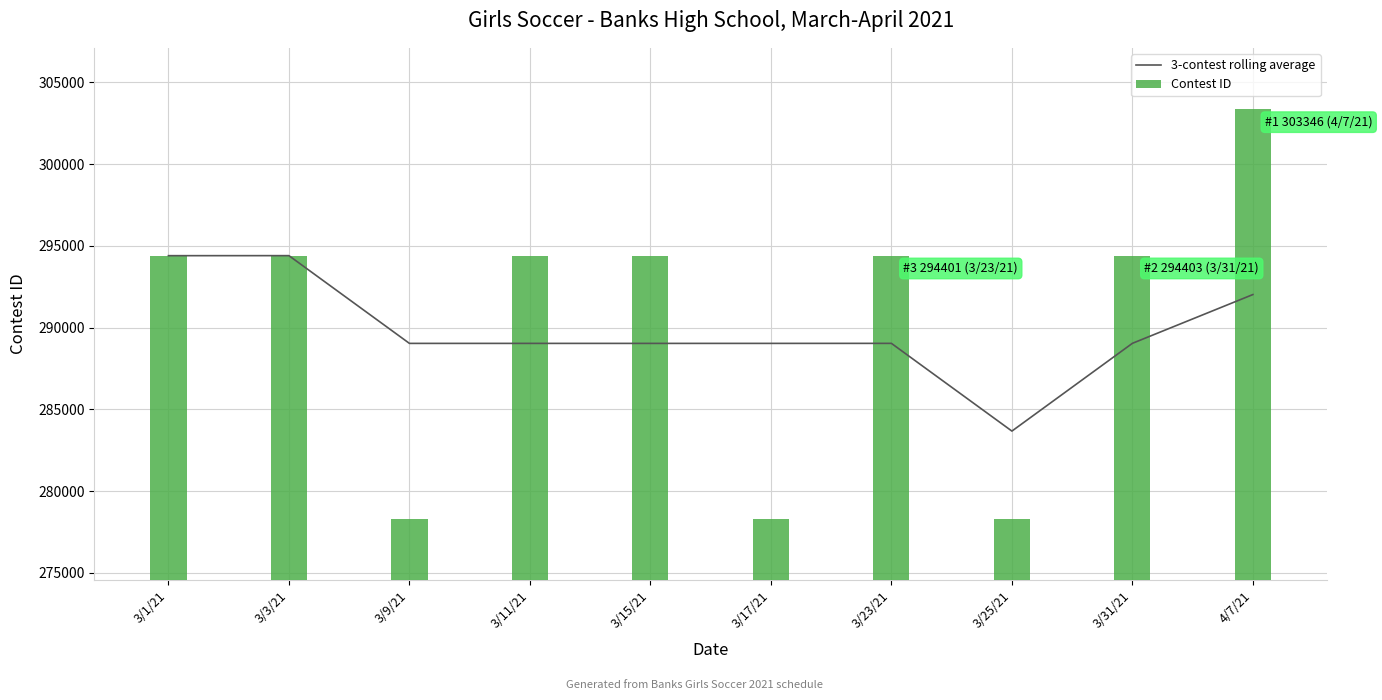

Which category has the lowest value across all series?

3/25/21